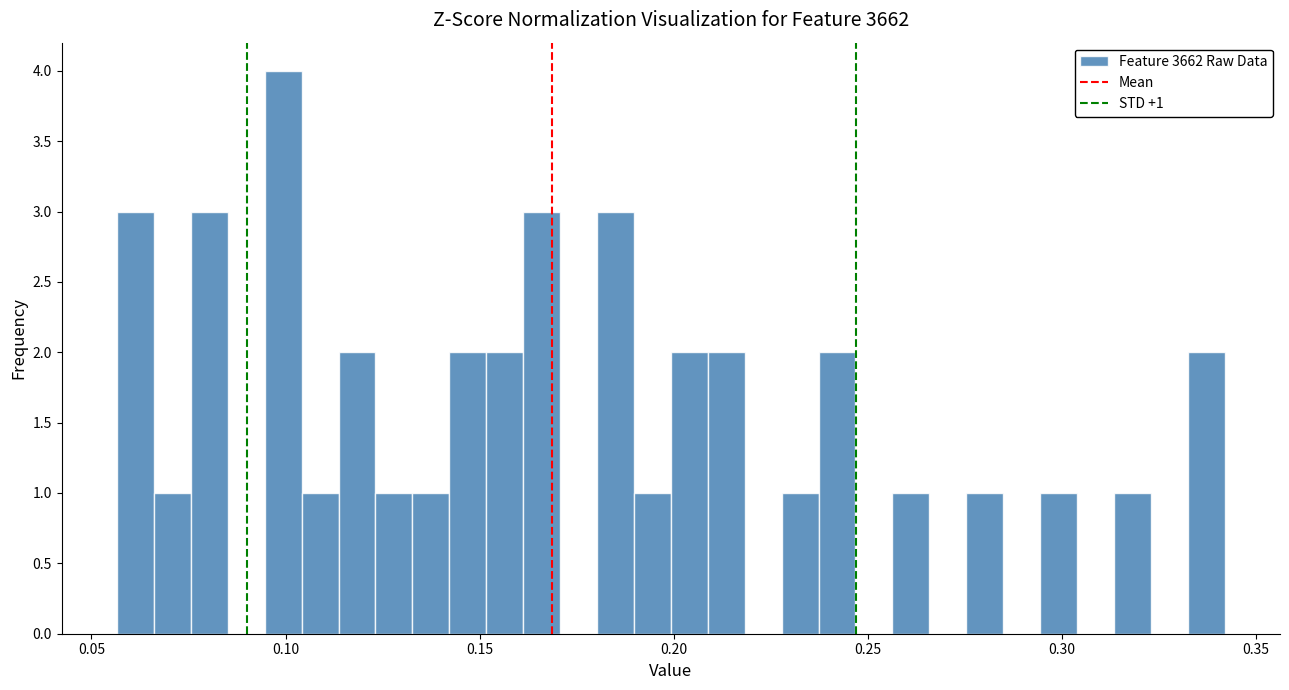

Read against the x-axis, roughly where is the centre of the tallest bar?

0.100